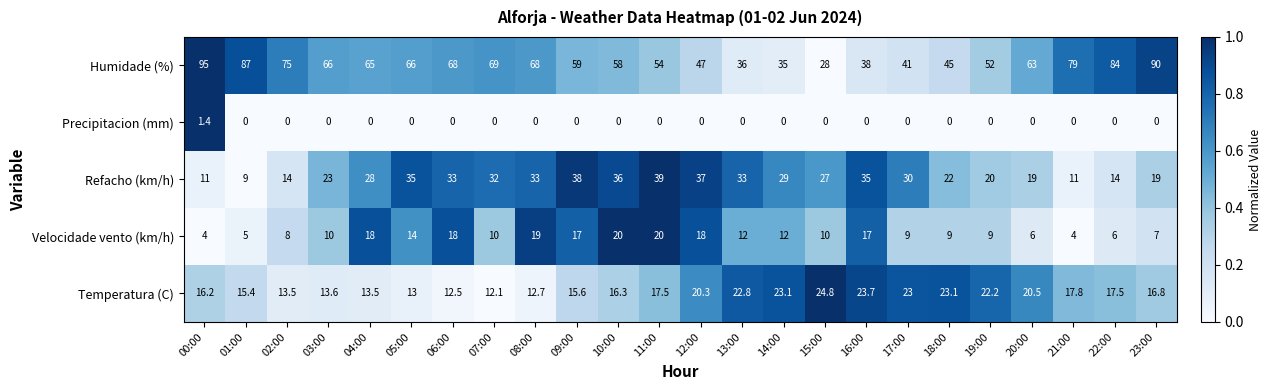

Count the number of data series in this chart.

5